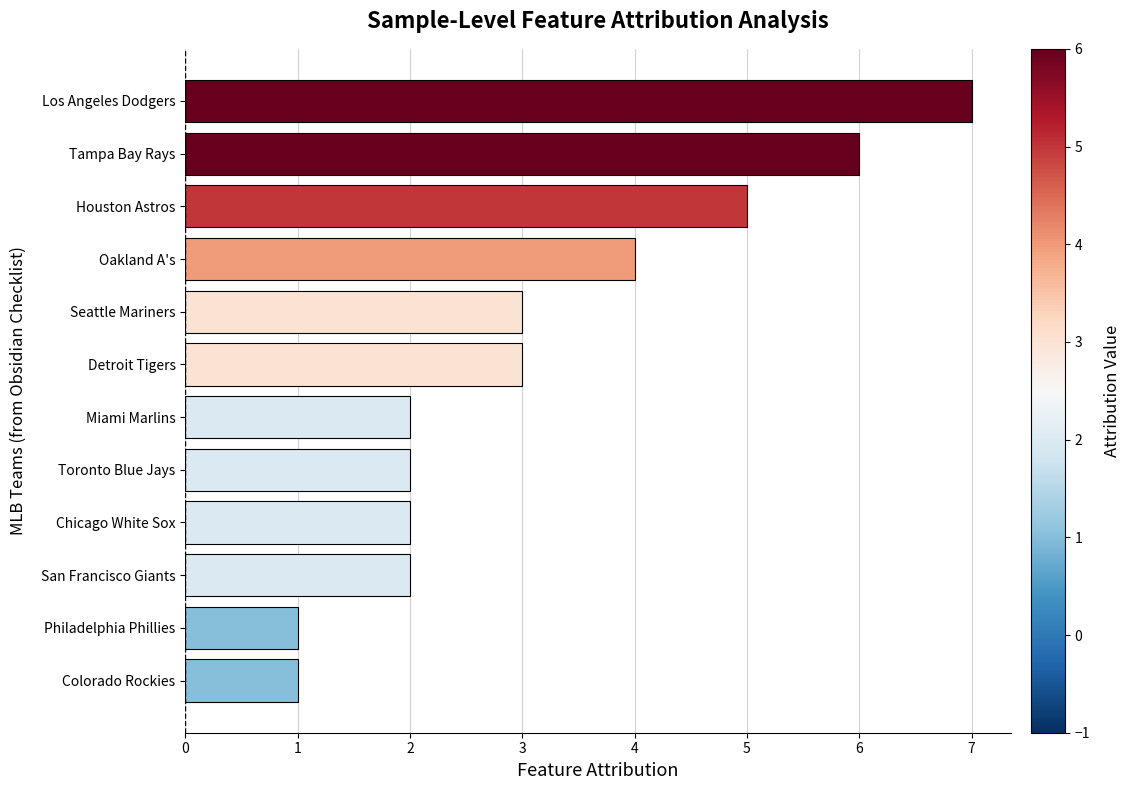

How many bars are there in total?

12